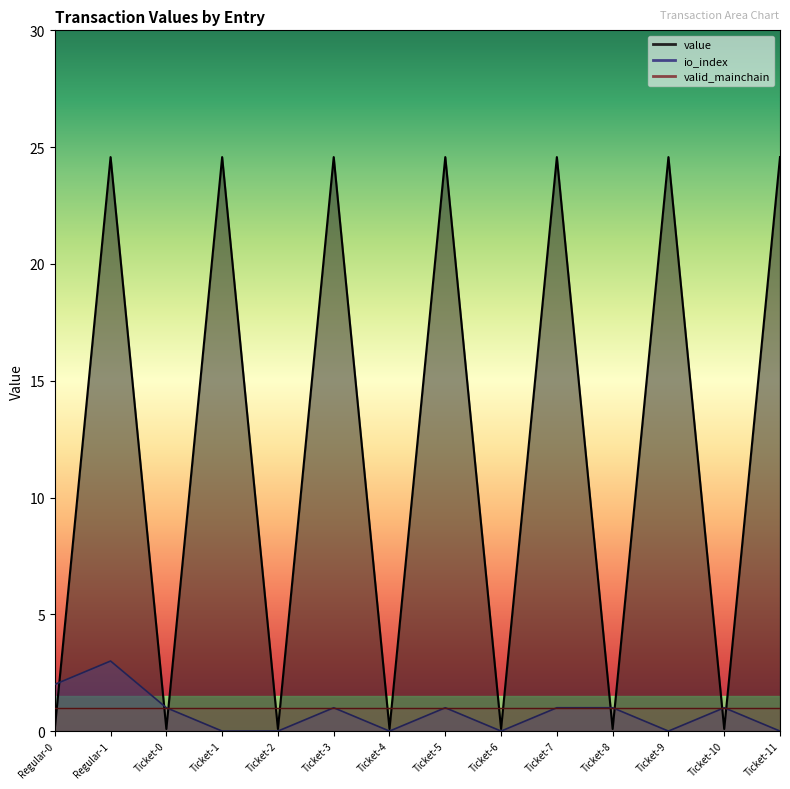

Which series changed the most between Ticket-2 and Ticket-11?

value